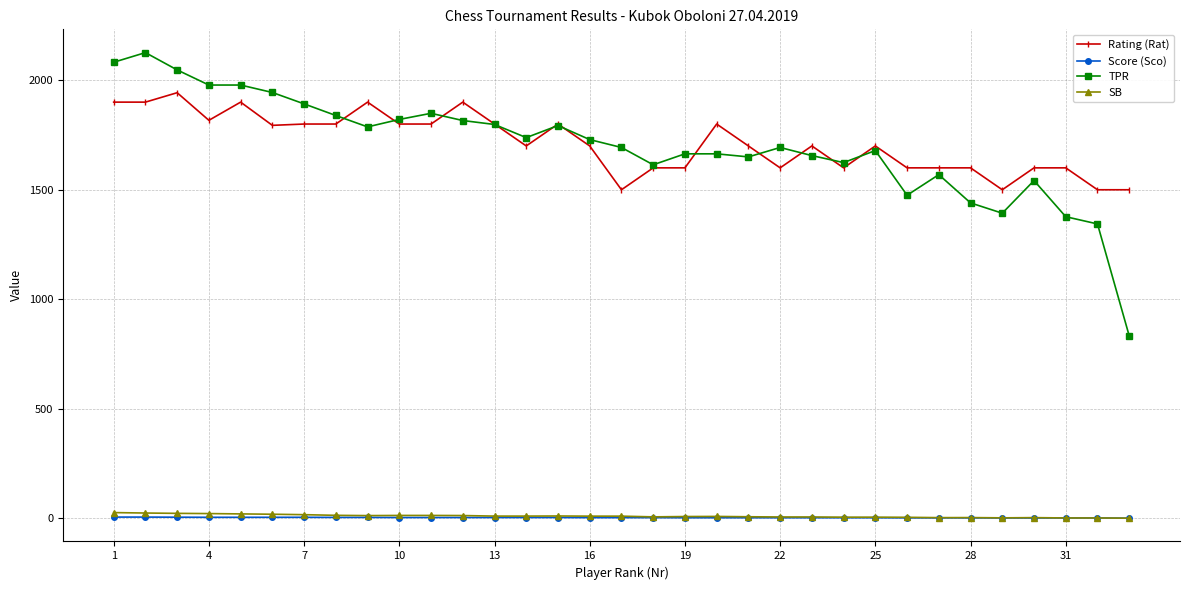

True or false: Rating (Rat) has more than 1 points higher than both neighbors.

True